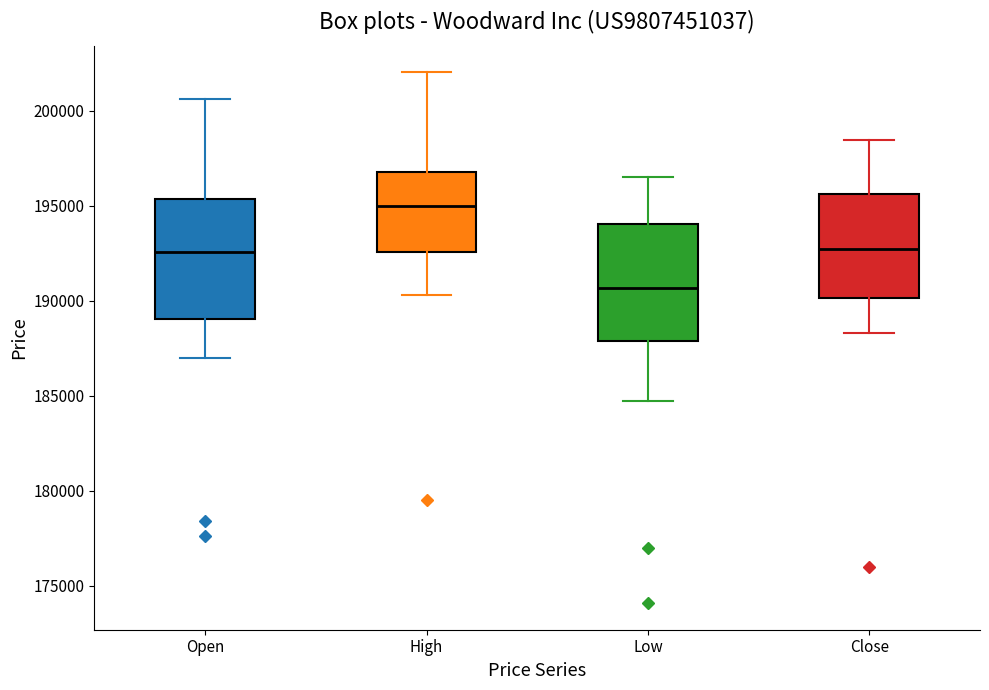

Which box has the highest median line?

High